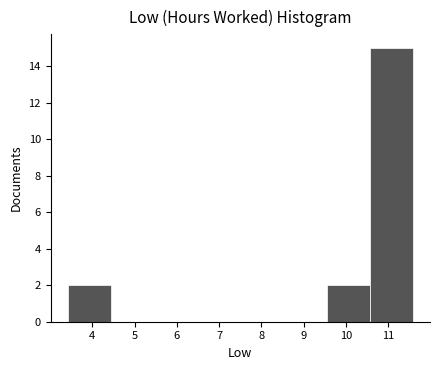

Reading left to right, list every bar in this chart as the range it spans on the x-axis followed by its height. Neither the bar edges nor the heights are printed on the chart, so give them approximately, as read against the axes.

3.42 to 4.44: 2
4.44 to 5.46: 0
5.46 to 6.48: 0
6.48 to 7.50: 0
7.50 to 8.52: 0
8.52 to 9.54: 0
9.54 to 10.56: 2
10.56 to 11.58: 15